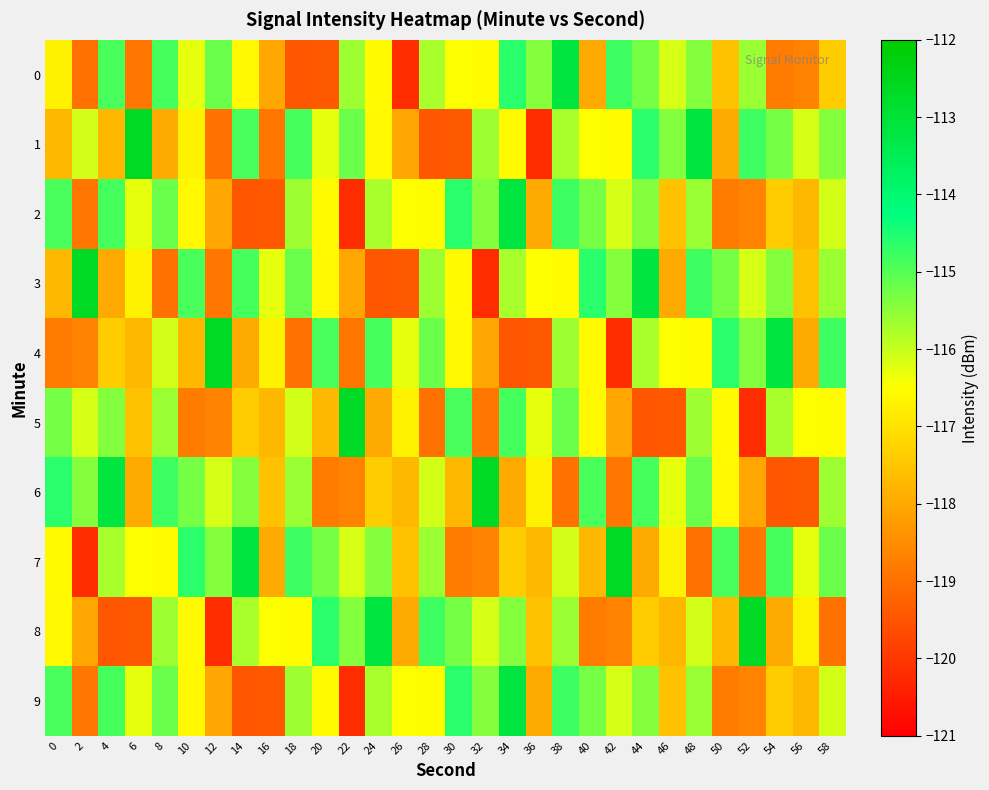

Which series changed the most between 24 and 44?

3